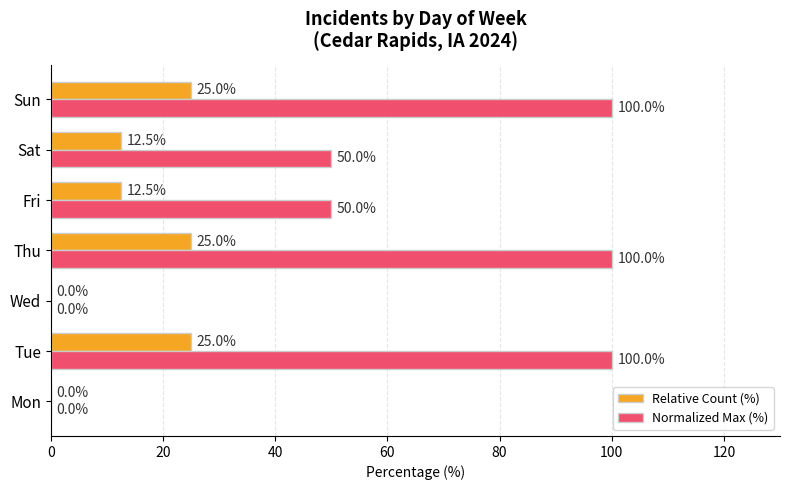

The Relative Count (%) series shows 37.3 at Thu. True or false?

False